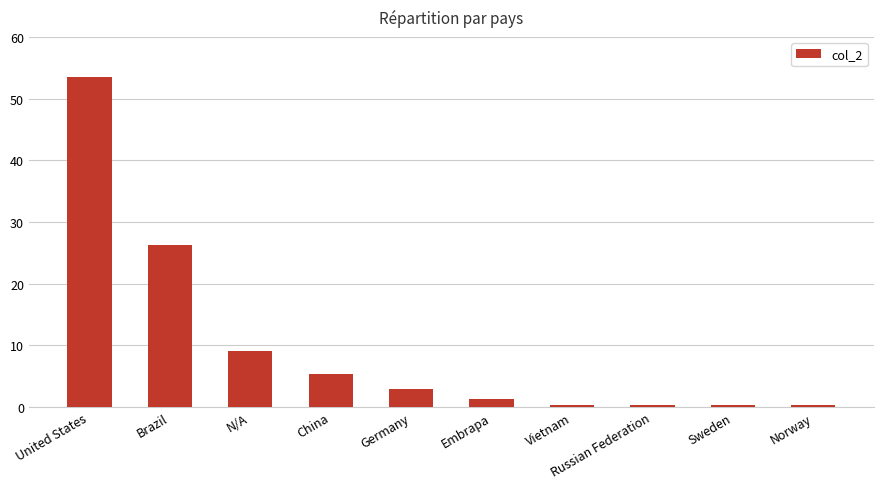

What is the label of the 7th bar from the left?

Vietnam